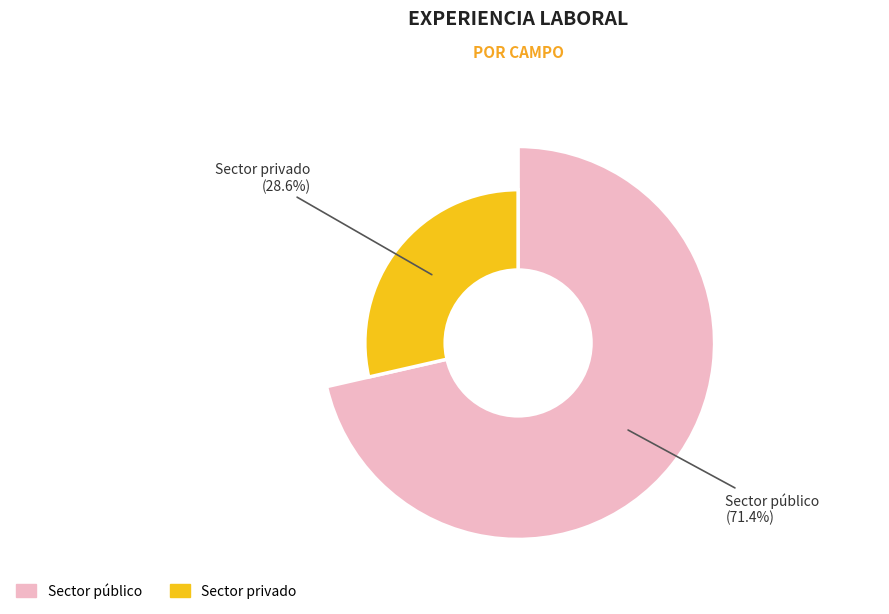

Is it true that Sector privado is 29% of the pie?

True